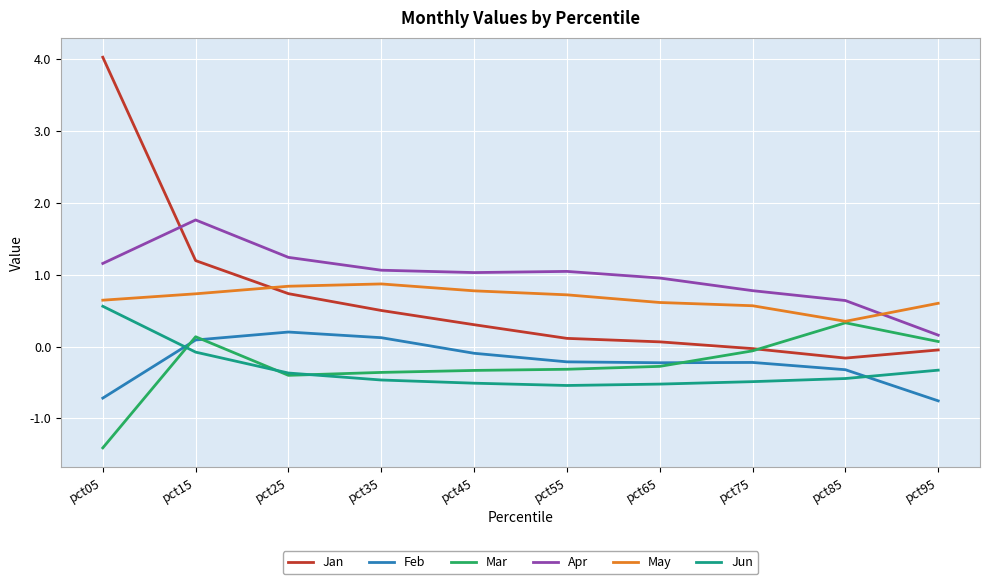

In Mar, how many points are higher than both neighbors (excluding endpoints)?

2